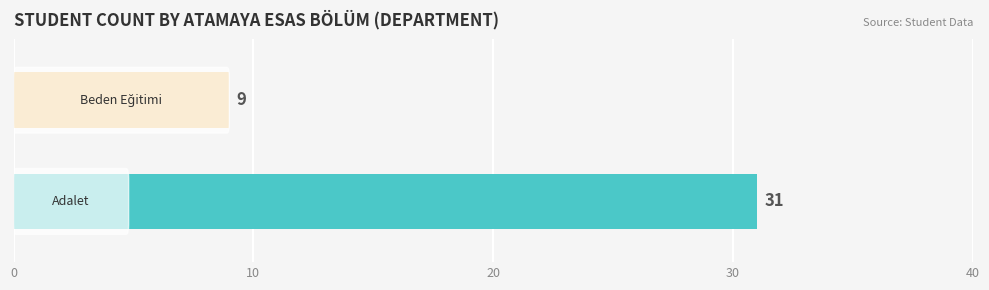

What is the minimum value shown in the chart?

9